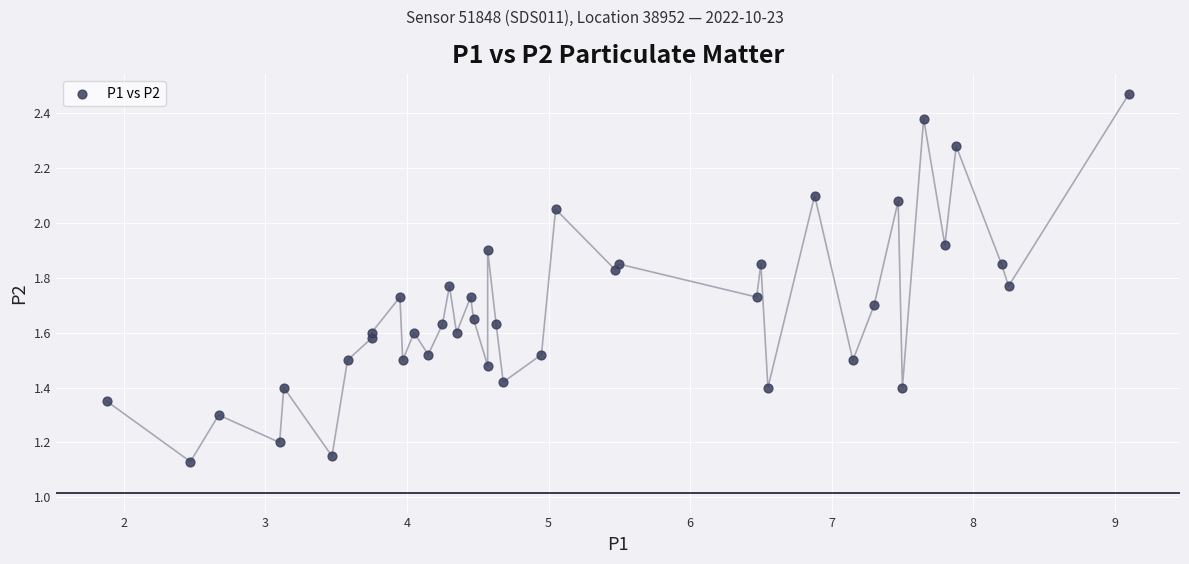

What is the range of Y values (max minus min)?

1.3